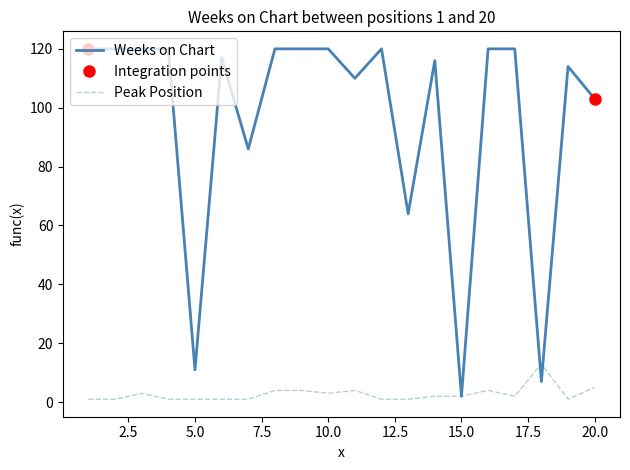

In Weeks on Chart, how many points are higher than both neighbors (excluding endpoints)?

4